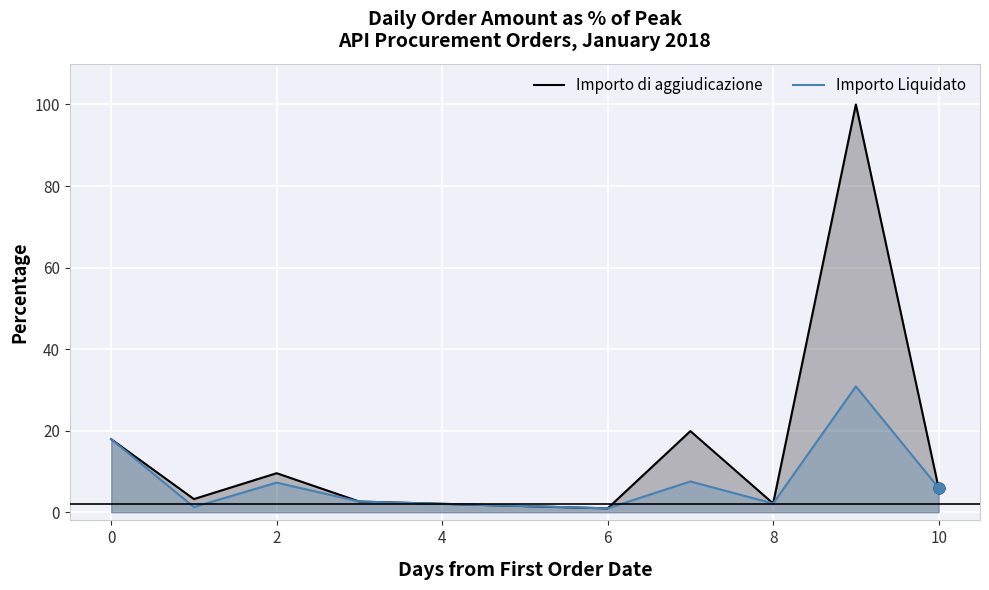

What is the total value across all series at 10?

11.9